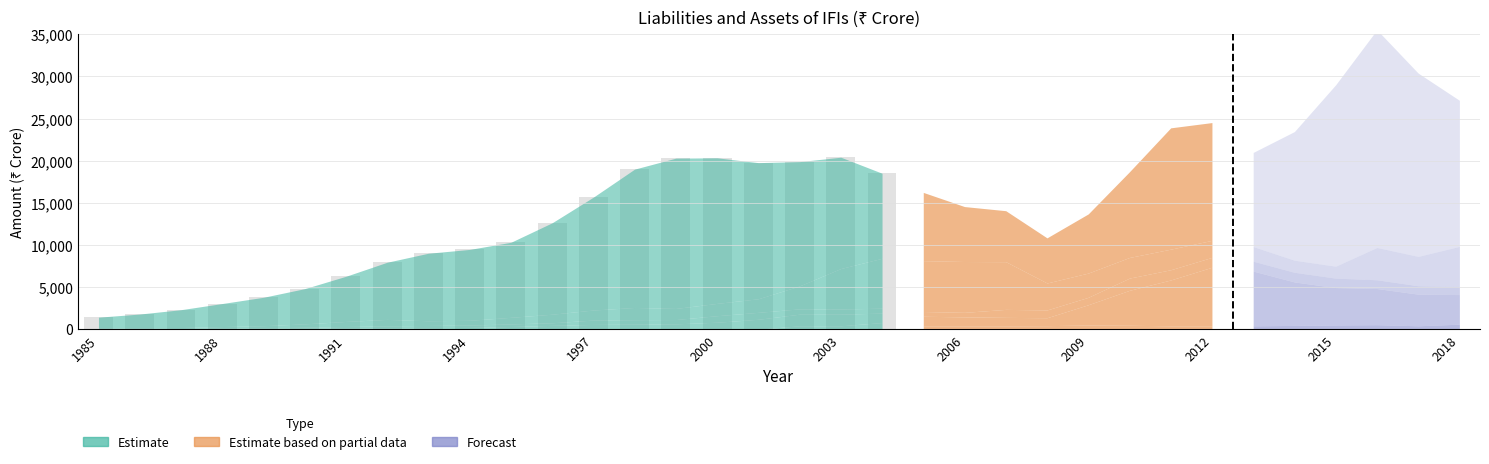

What is the value of the 3rd bar from the left?

2315